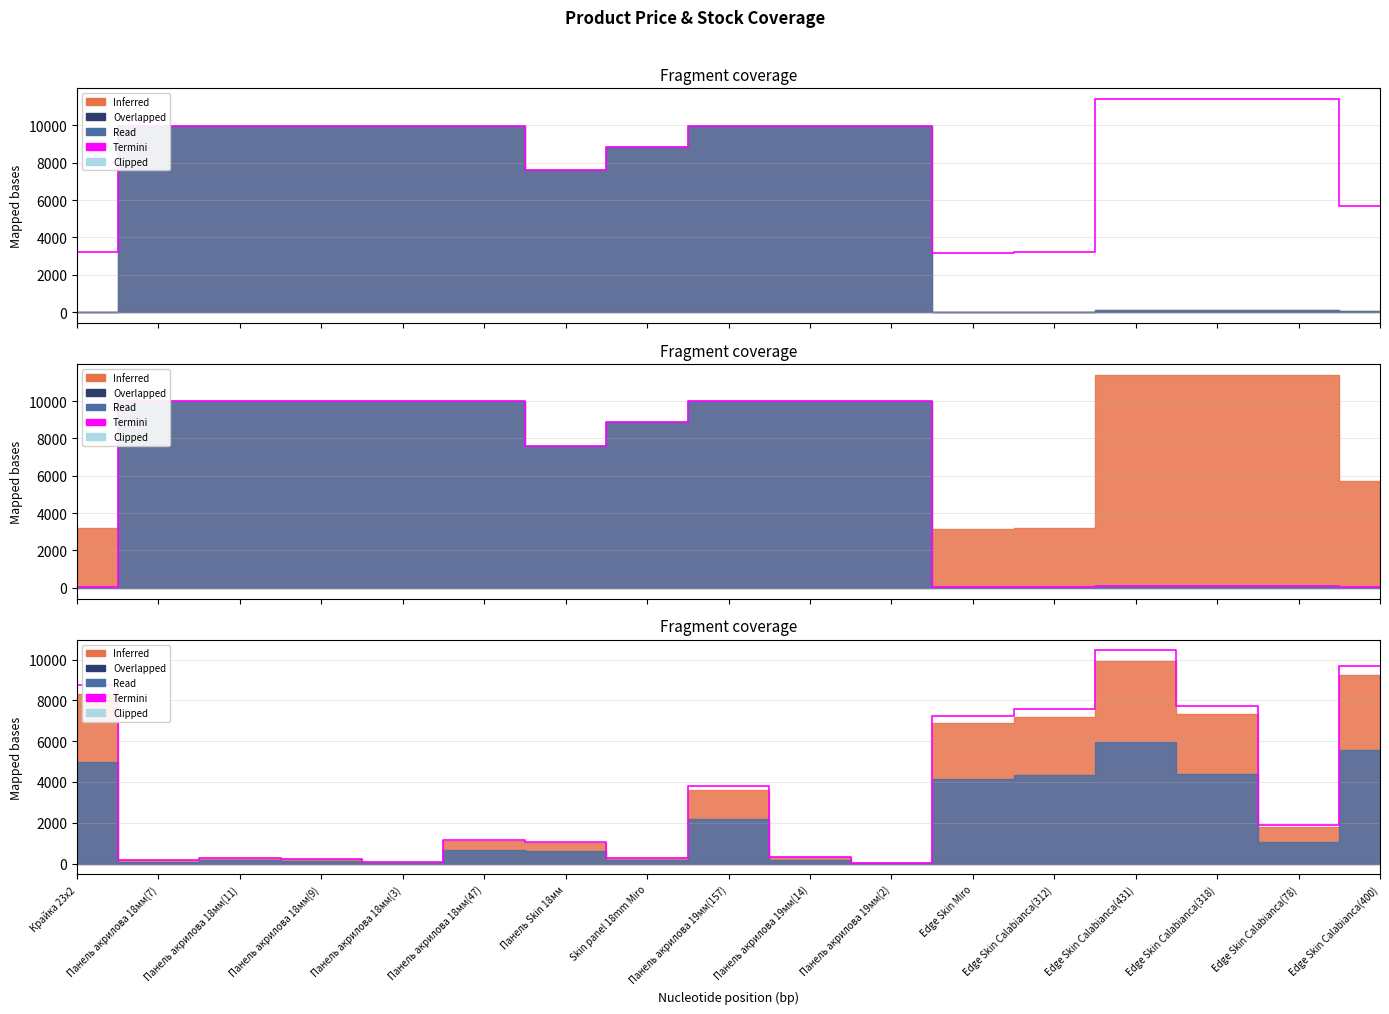

How many points are higher than both their immediate neighbors (excluding endpoints)?

4